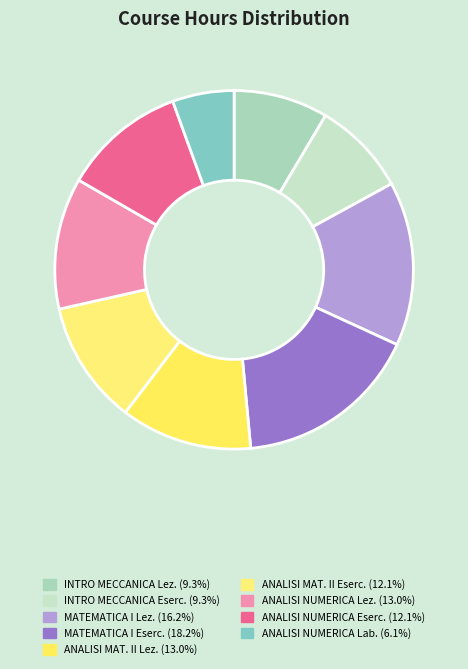

How many segments does this pie chart have?

9